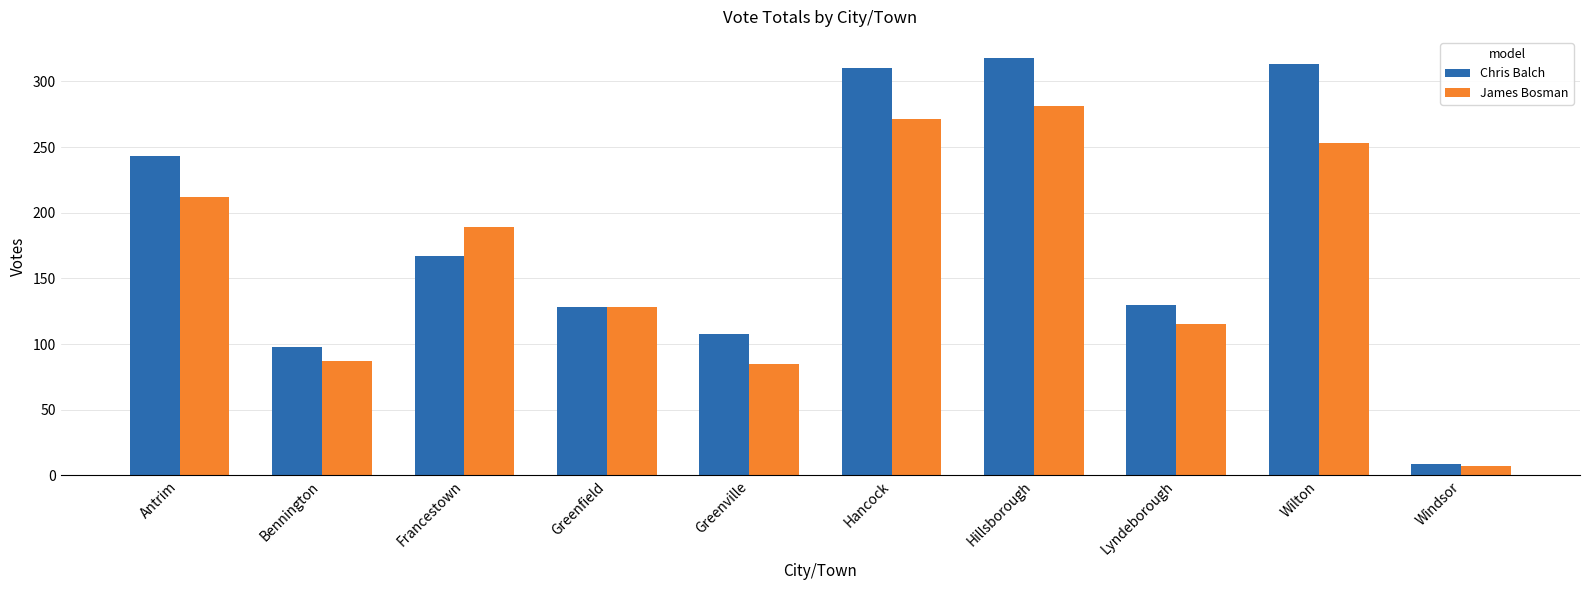

What is the maximum value shown in the chart?

318